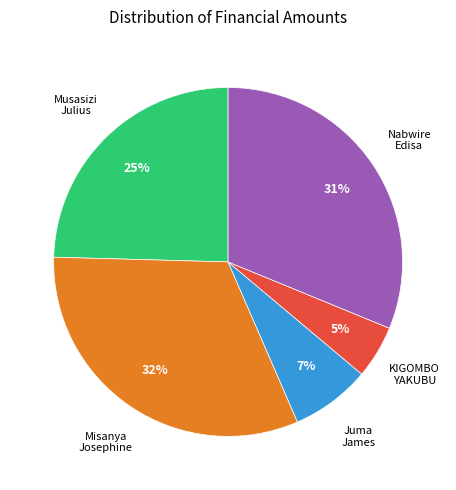

To the nearest percent, what is the difference between the largest and smallest slice percentages?

27%